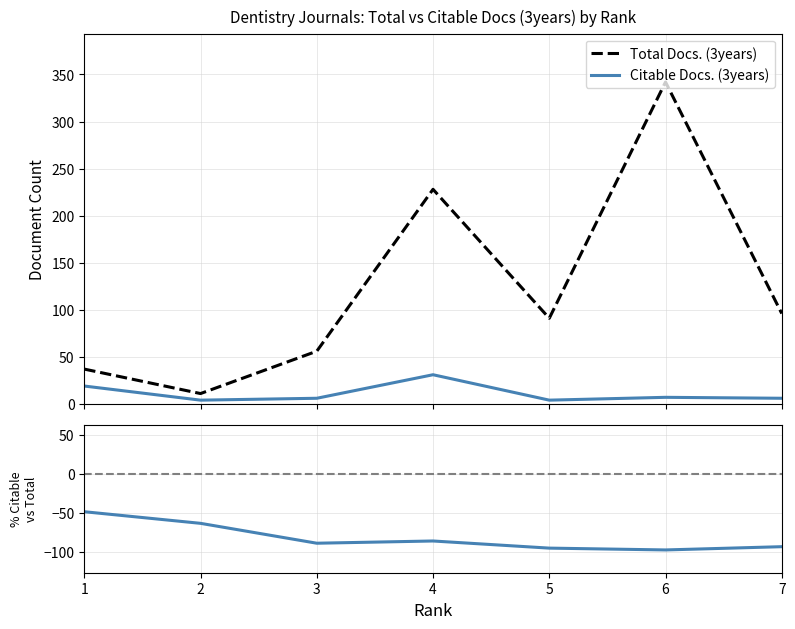

Reading right to left, list all the values displayed in this chart.

Total Docs. (3years): 7=96.0	6=342.0	5=91.0	4=228.0	3=56.0	2=11.0	1=37.0
Citable Docs. (3years): 7=6.0	6=7.0	5=4.0	4=31.0	3=6.0	2=4.0	1=19.0
% Citable vs Total: 7=-93.8	6=-98.0	5=-95.6	4=-86.4	3=-89.3	2=-63.6	1=-48.6